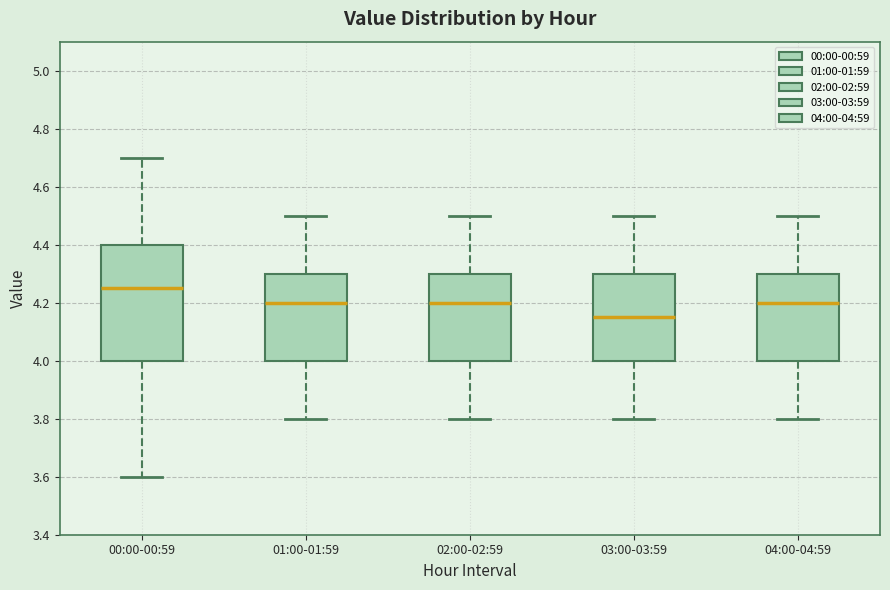

Where is the lower edge of the box for 01:00-01:59 on the y-axis? The values are not printed on the chart, so give them approximately, as read against the axis.

4.00